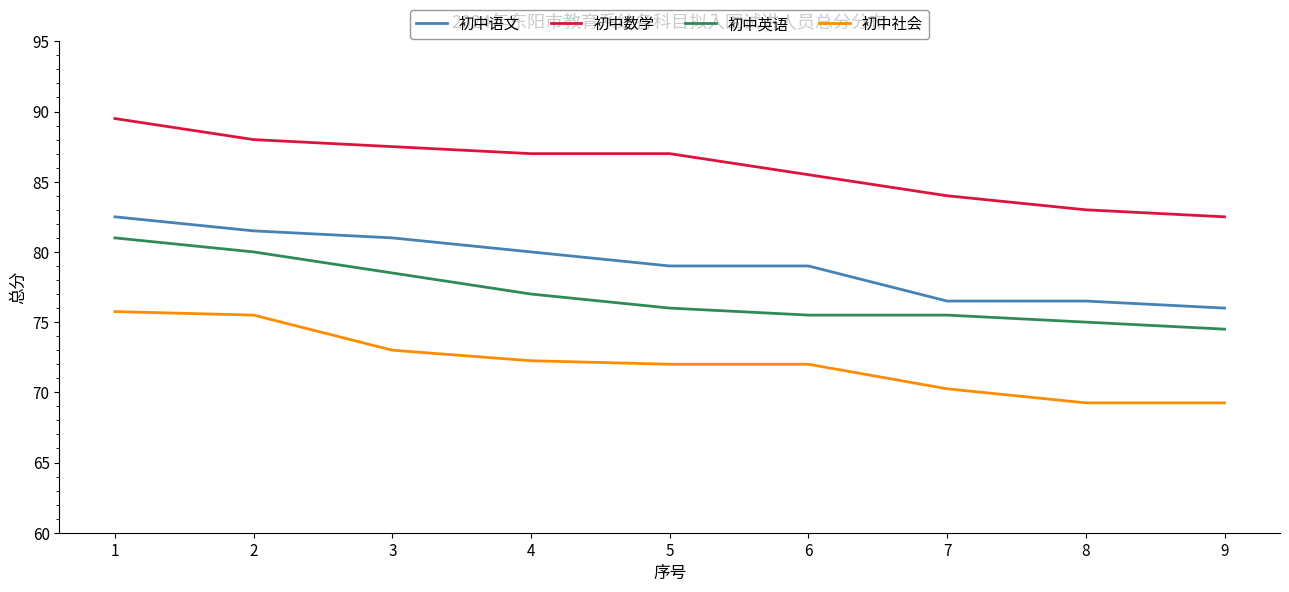

What is the difference between the maximum and minimum values in the 初中语文 series?

6.5